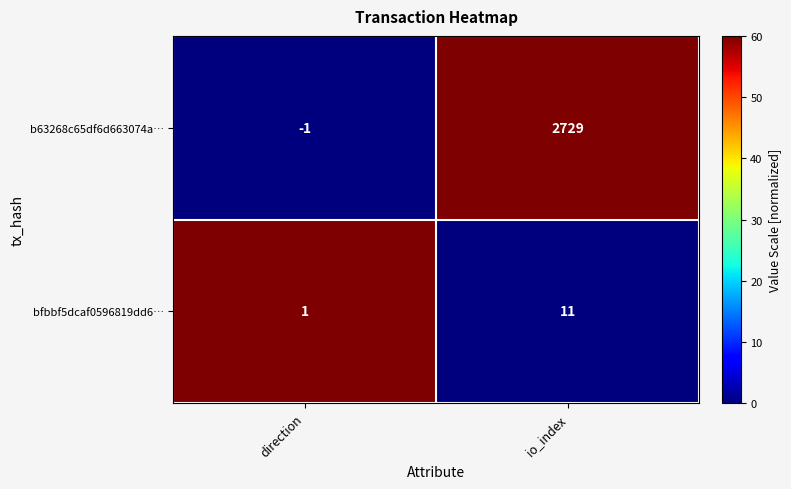

What is the difference between the maximum and minimum values in the bfbbf5dcaf0596819dd6… series?

10